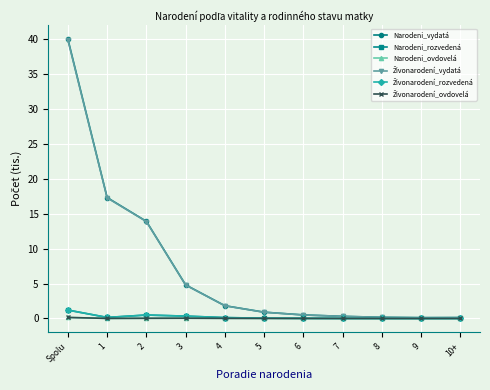

Which series has the widest spread of values?

Narodeni_vydatá